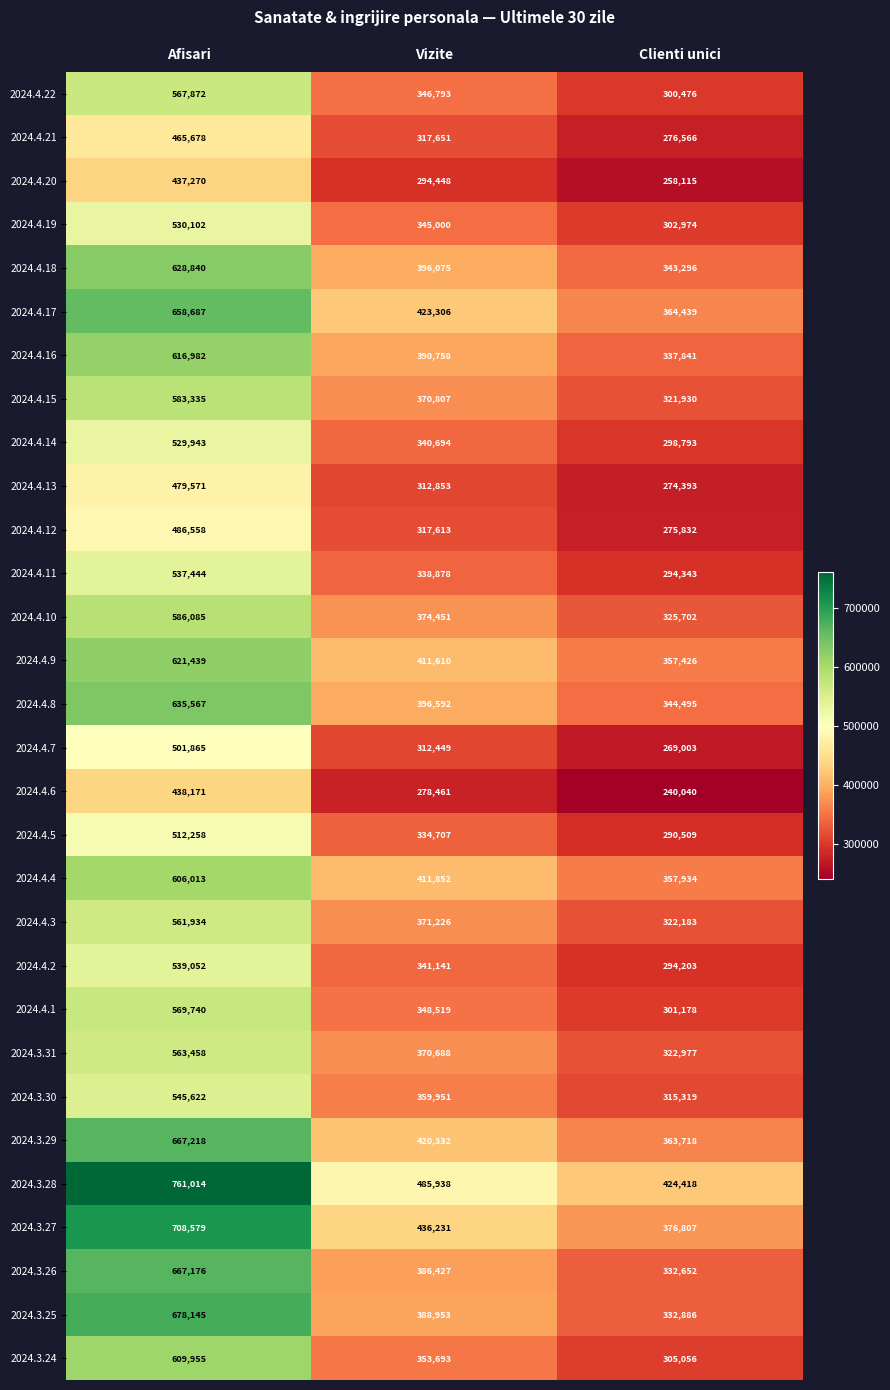

What is the greatest value displayed?

761014